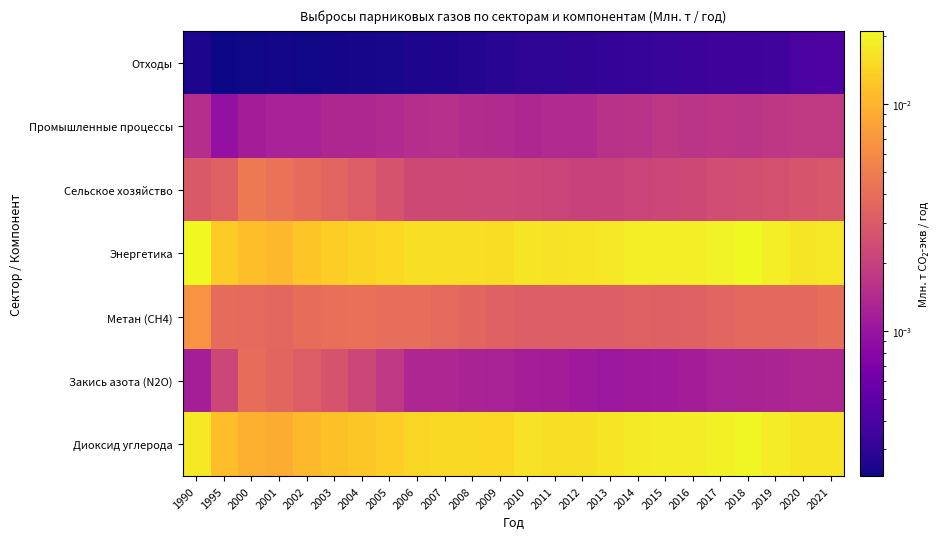

Which series has the largest total across all categories?

Энергетика